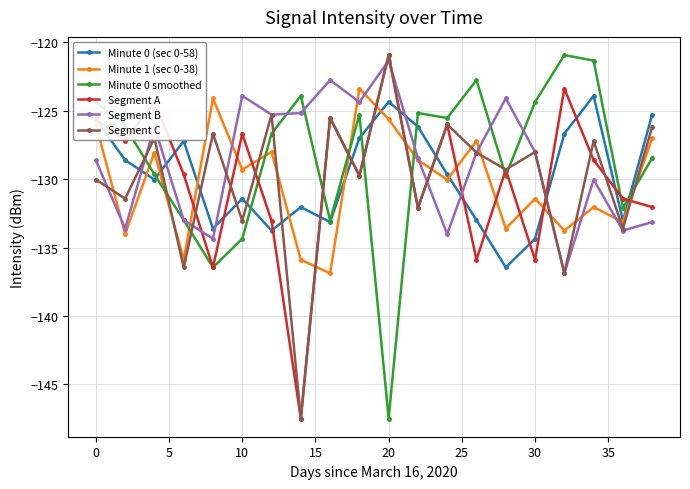

What is the minimum value shown in the chart?

-147.5